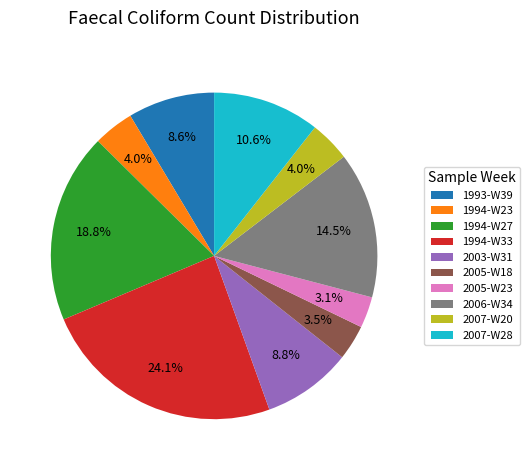

To the nearest percent, what portion does 1994-W27 represent?

19%